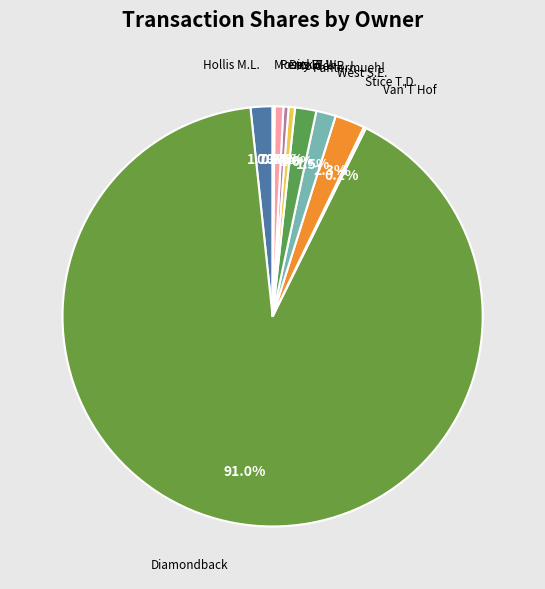

Does Holder R.J. represent more than half of the total?

No